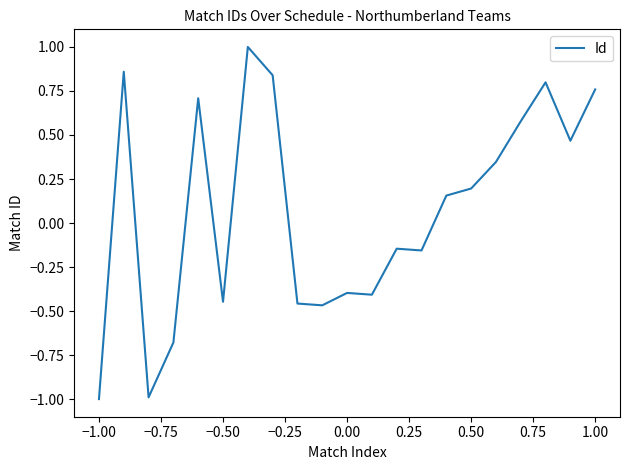

What is the smallest value displayed?

-1.0